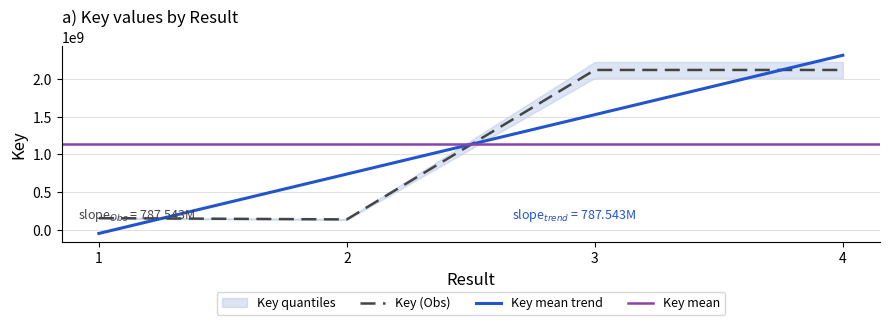

Reading left to right, extract all data points from this chart.

154955657	138121336	2119603643	2119603355